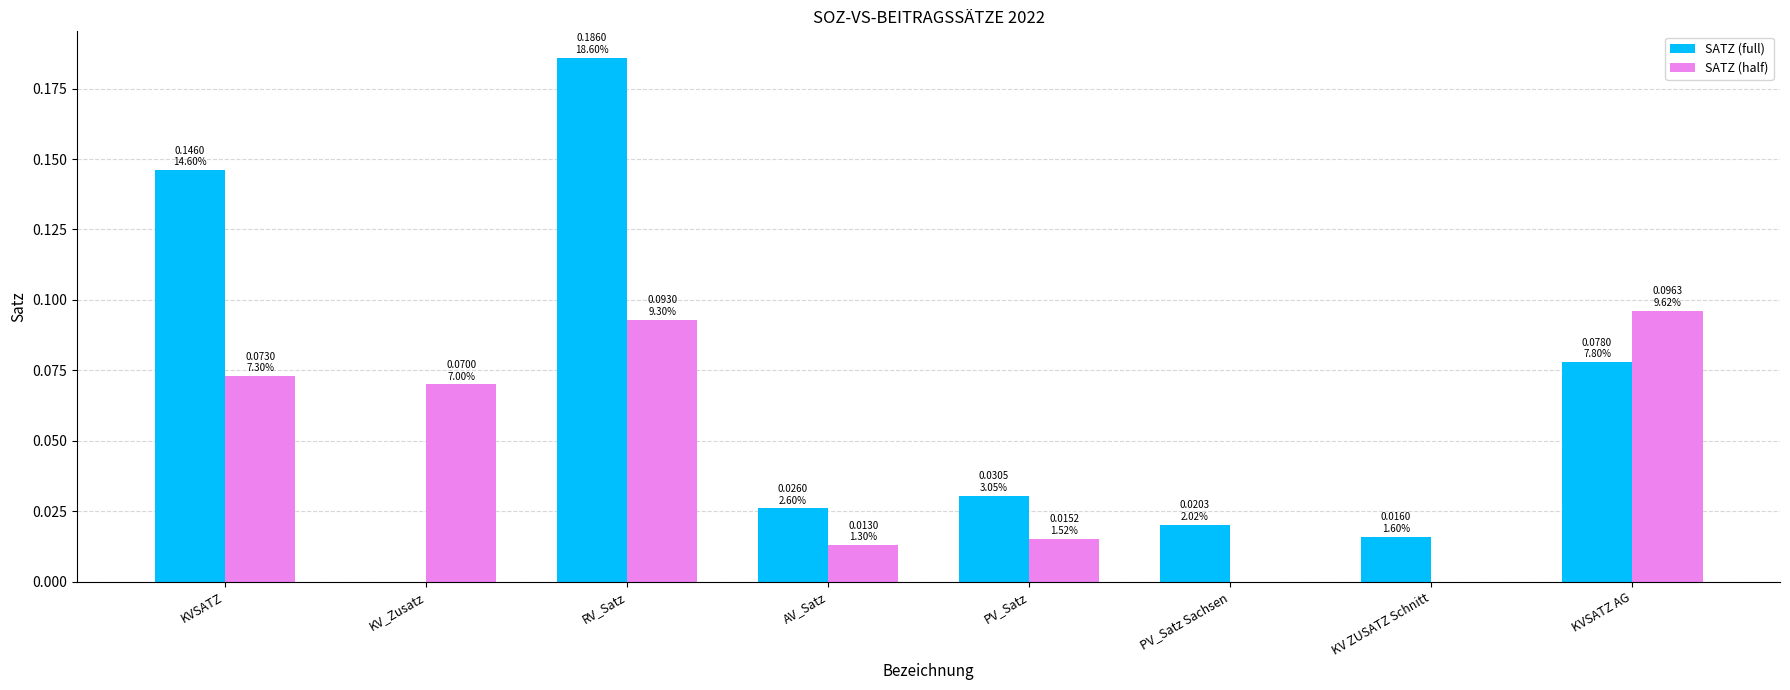

The SATZ (full) series shows 0.0 at PV_Satz Sachsen. True or false?

True